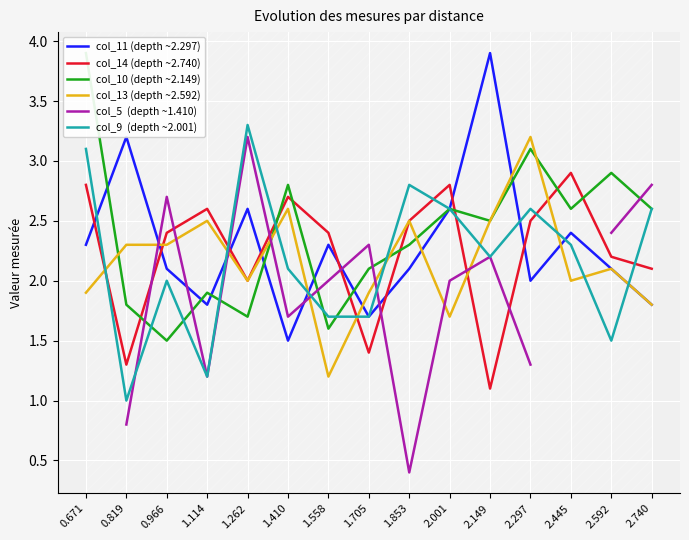

Does the chart display data point markers on the line(s)?

No